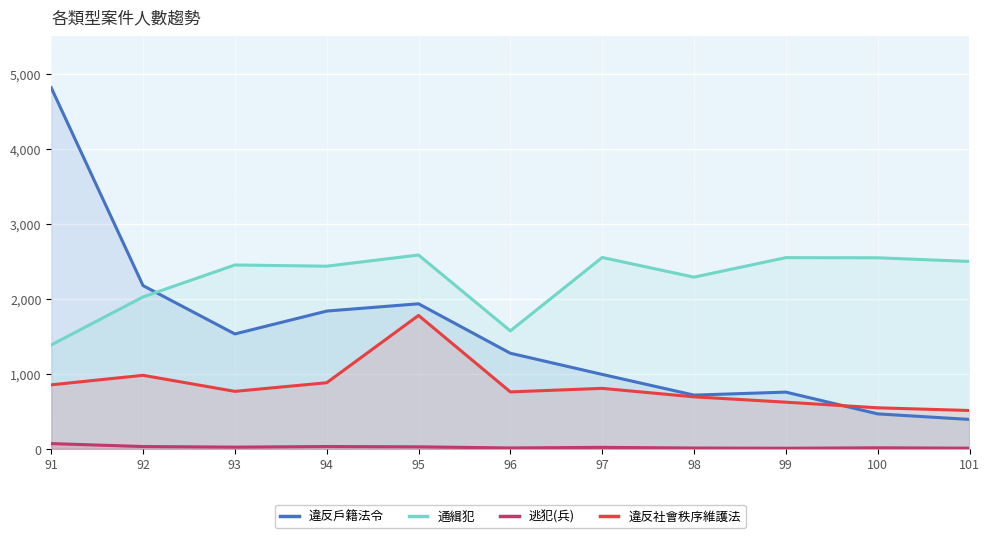

Which category has the highest value across all series?

91